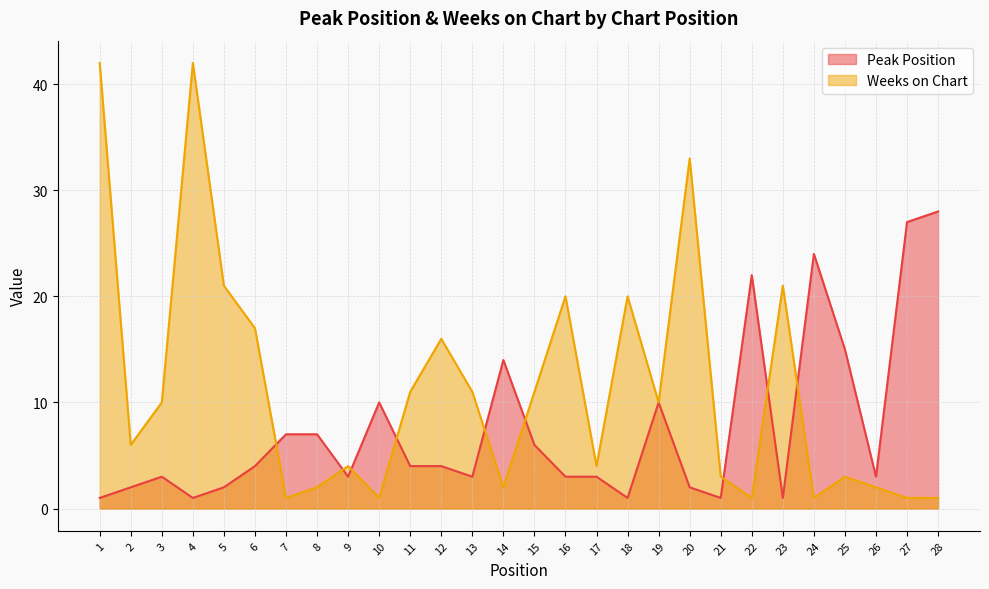

What is the value of the Weeks on Chart point at the 8th from the left?

2